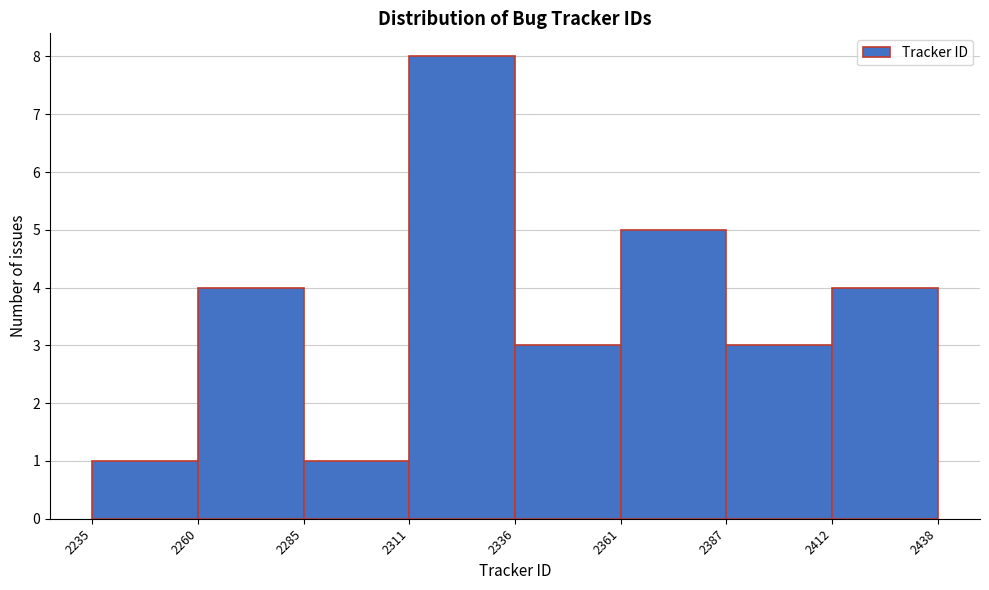

What is the height of the bar covering 2361 to 2387 on the x-axis? The values are not printed on the chart, so give them approximately, as read against the axis.

5